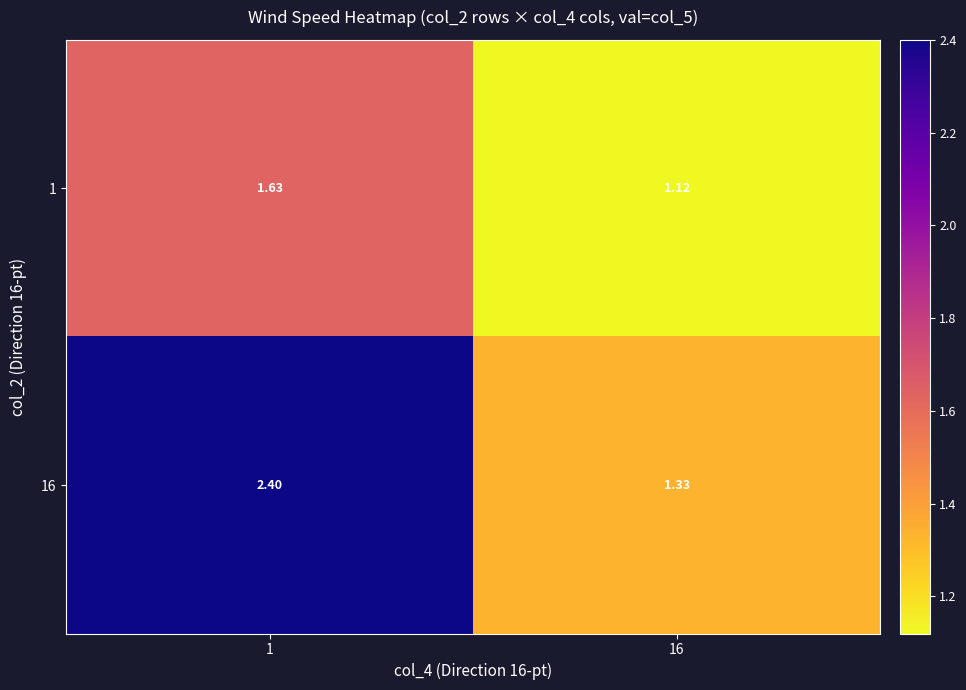

What is the maximum value shown in the chart?

2.4